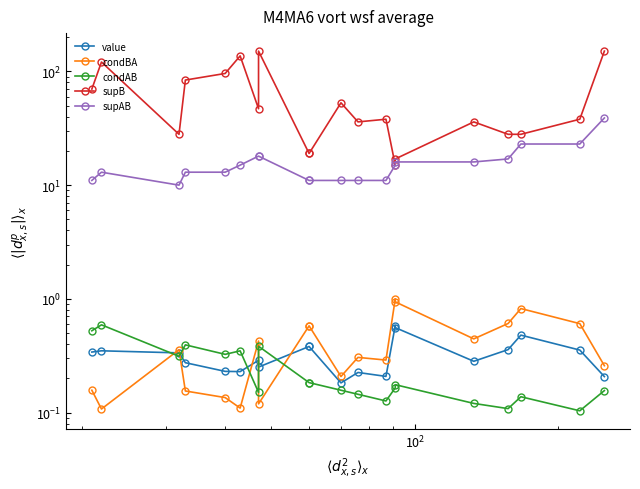

What is the greatest value displayed?

151.0